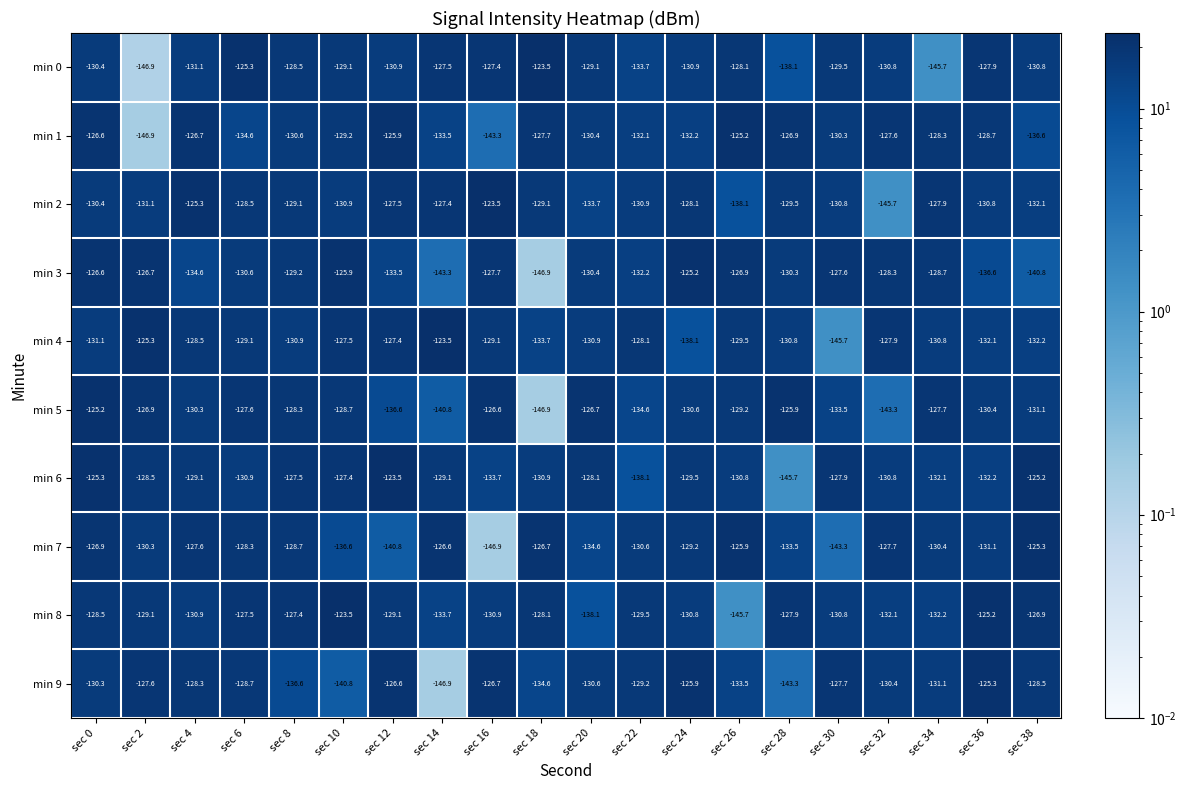

What is the highest value of the min 8 series?

-123.5